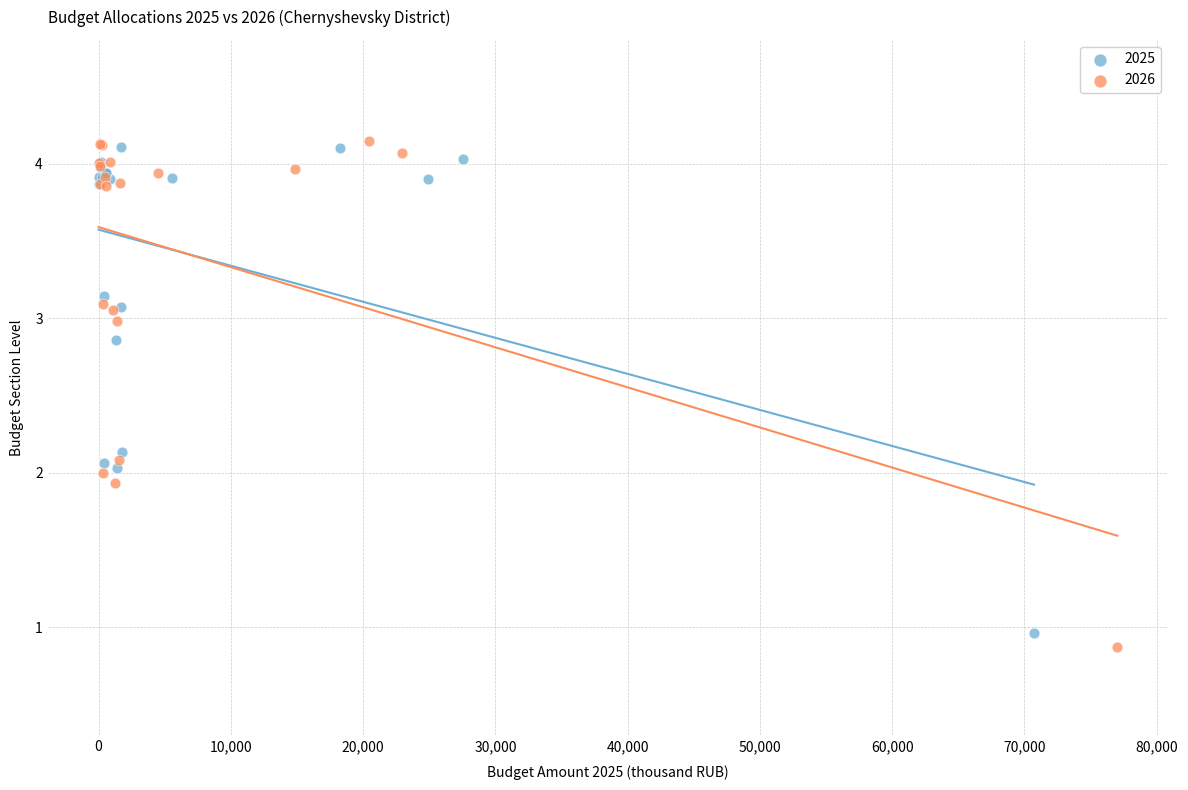

Which series has the largest Y range (max minus min)?

2026